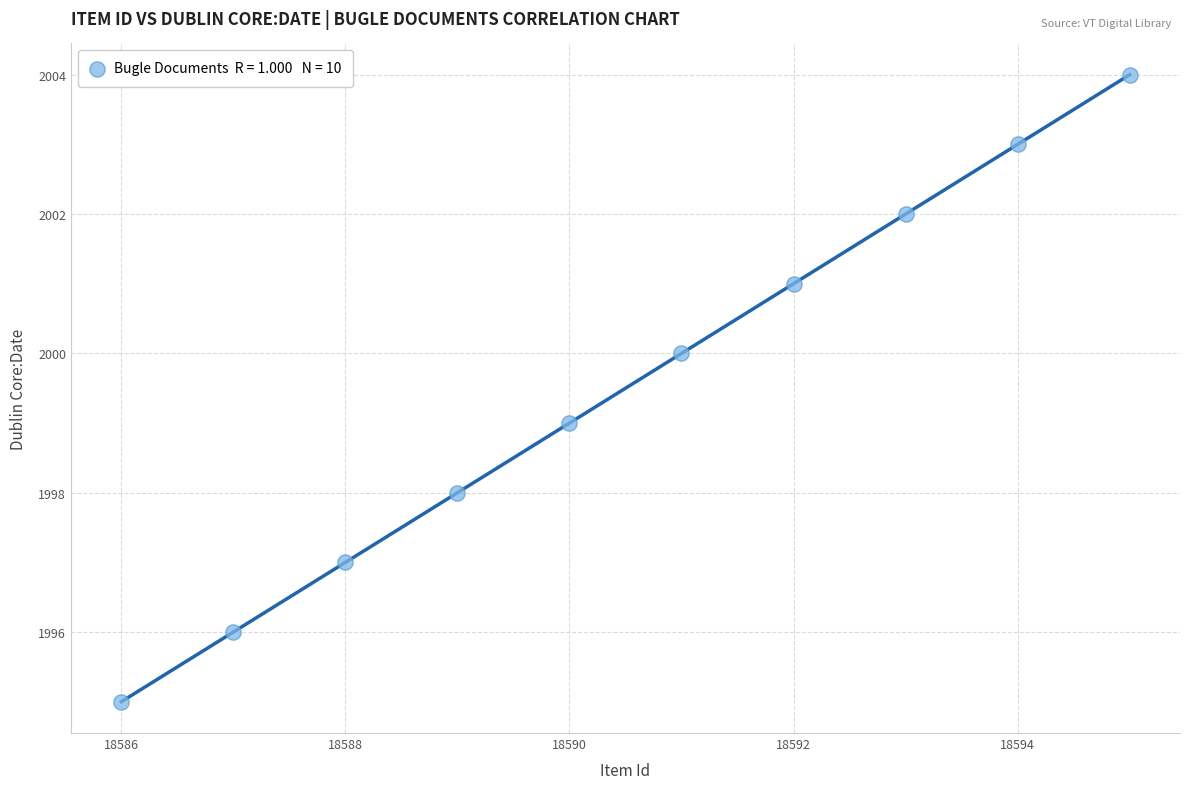

What is the average X value?

18590